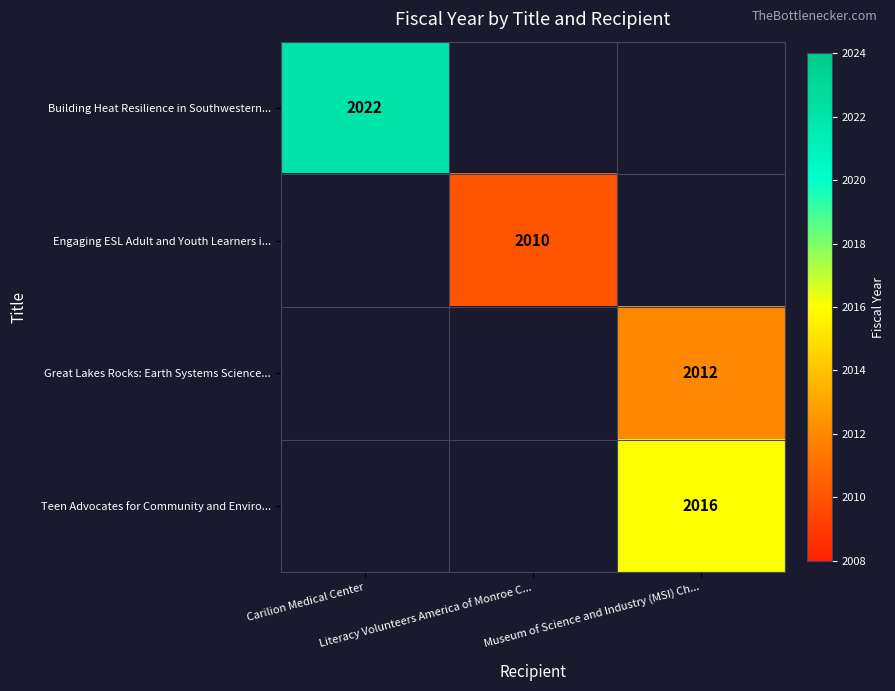

What is the greatest value displayed?

2022.0